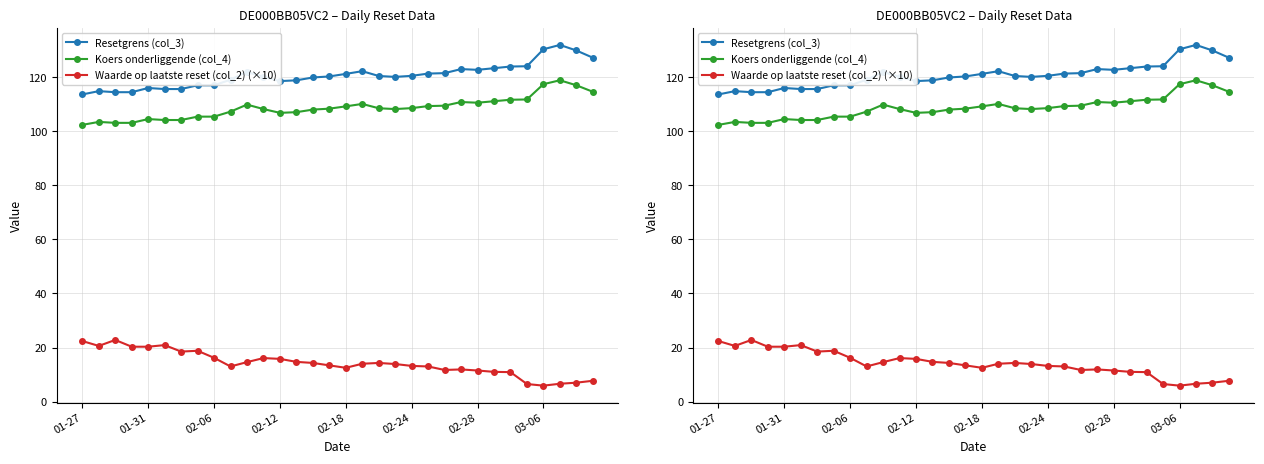

At which label does Koers onderliggende (col_4) reach its minimum?

01-27